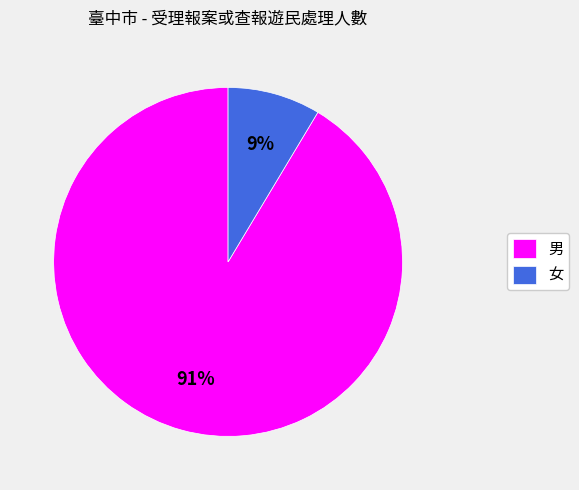

To the nearest percent, what portion does 女 represent?

9%